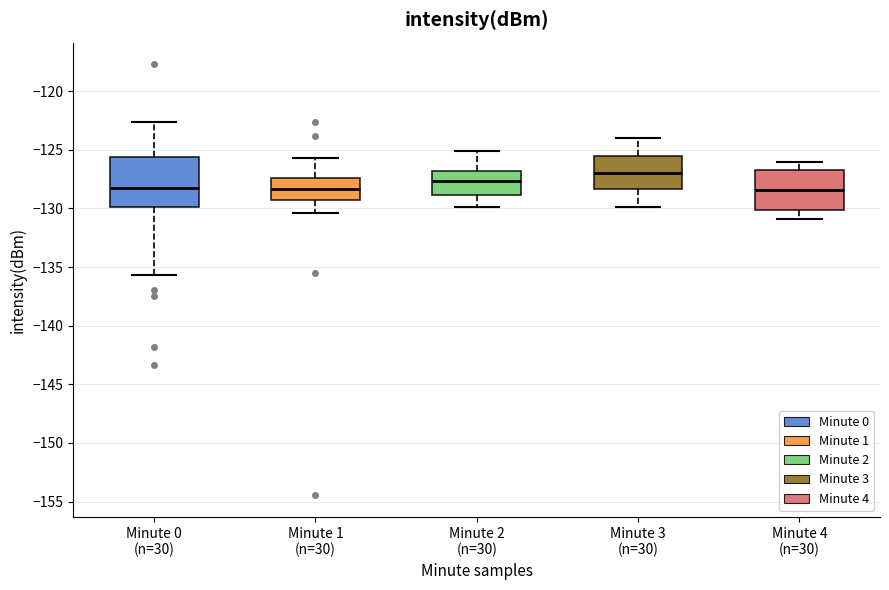

Reading left to right, transcribe this box plot: for each box, give where its median line is, the range the box spans, and where its two whiskers end, as read against the y-axis. The values are not printed on the chart, so give them approximately, as read against the axis.

Minute 0 (n=30): median -128.0, box -130.0 to -125.5, whiskers -135.5 to -122.5
Minute 1 (n=30): median -128.5, box -129.5 to -127.5, whiskers -130.5 to -125.5
Minute 2 (n=30): median -127.5, box -129.0 to -127.0, whiskers -130.0 to -125.0
Minute 3 (n=30): median -127.0, box -128.5 to -125.5, whiskers -130.0 to -124.0
Minute 4 (n=30): median -128.5, box -130.0 to -126.5, whiskers -131.0 to -126.0